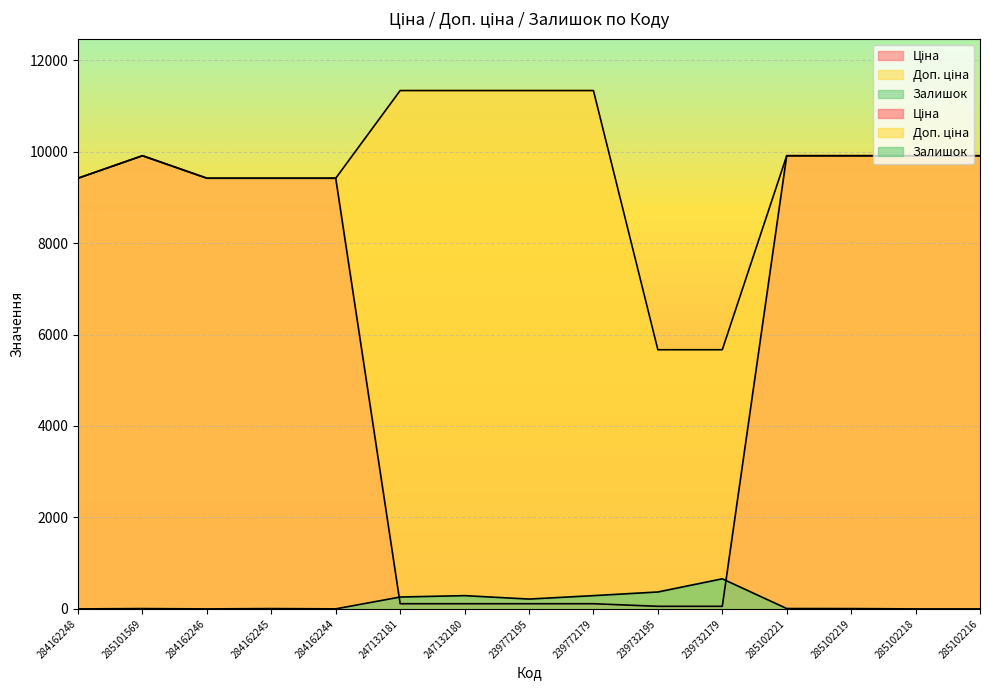

What is the label of the 11th point from the right?

284162244